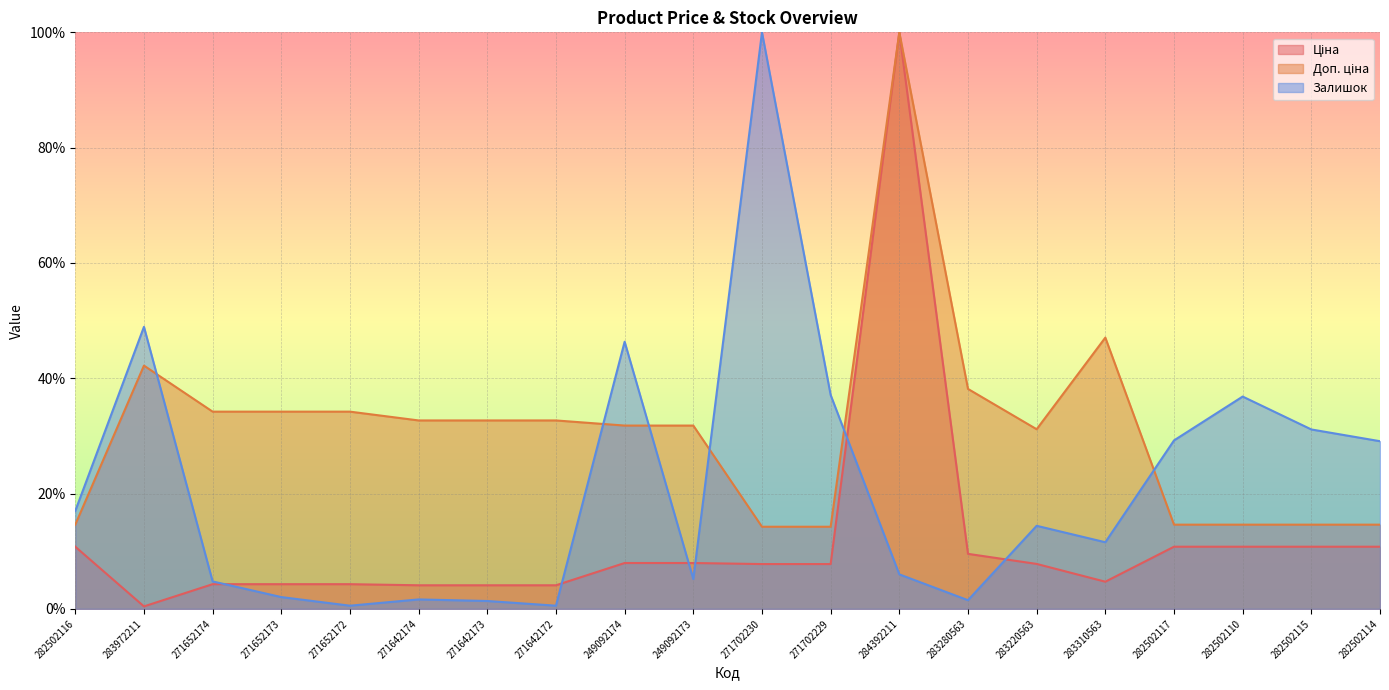

Which series has the largest range (max minus min)?

Ціна